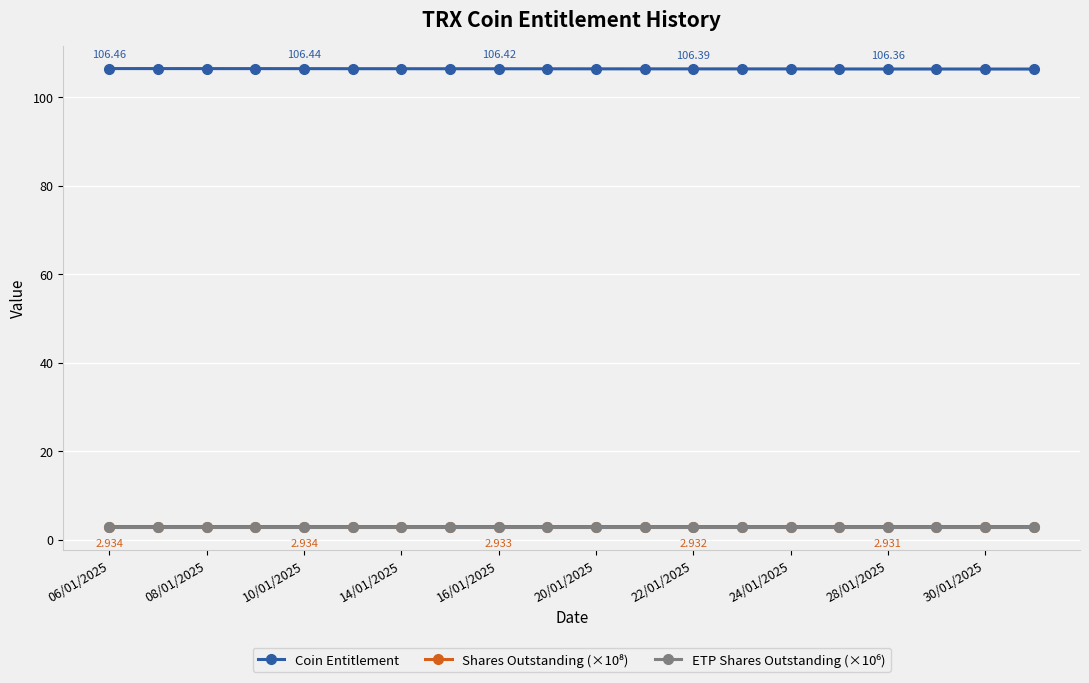

Which series has the largest total across all categories?

Coin Entitlement